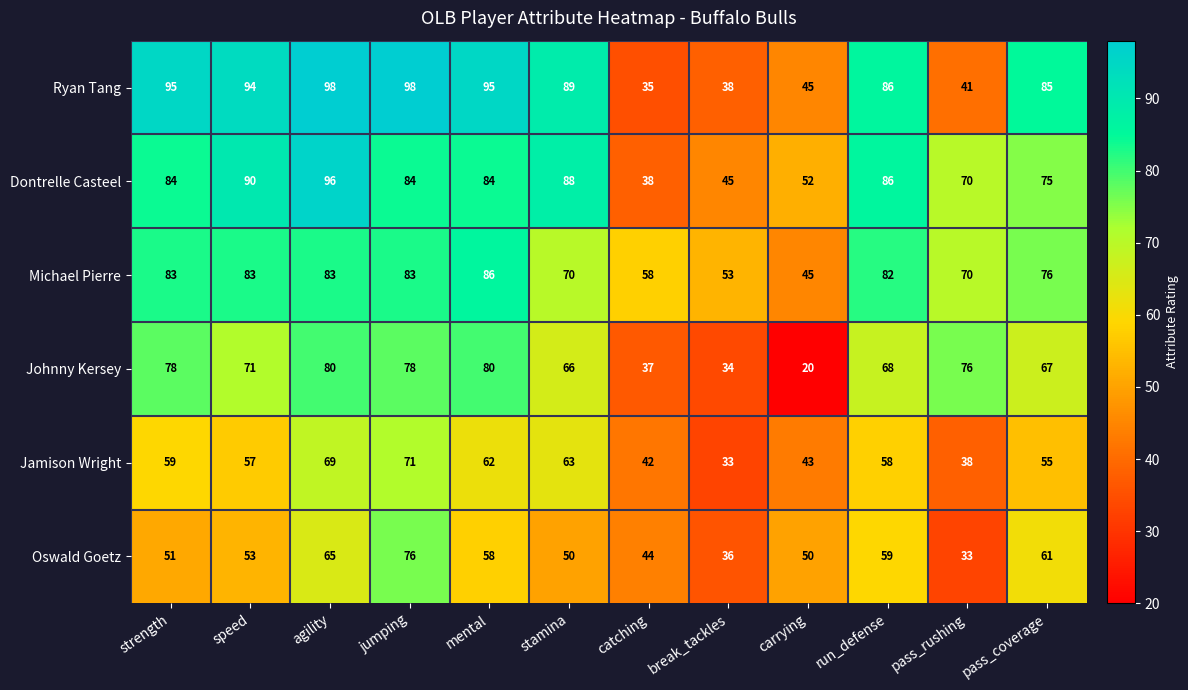

Which category has the lowest value in the Michael Pierre series?

carrying